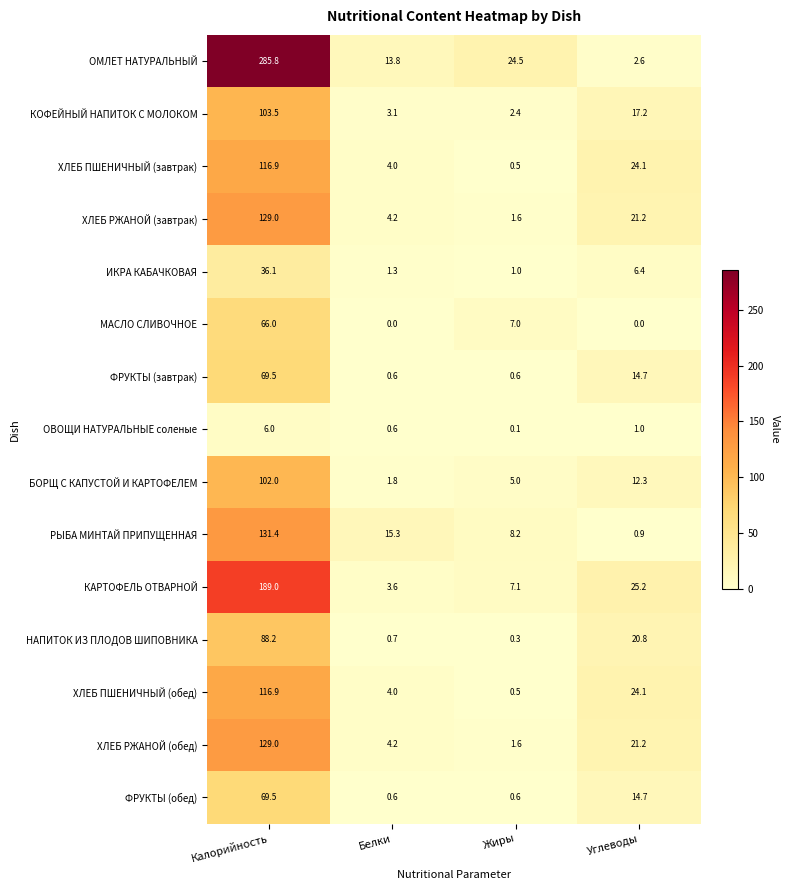

At which label does ХЛЕБ ПШЕНИЧНЫЙ (обед) reach its minimum?

Жиры